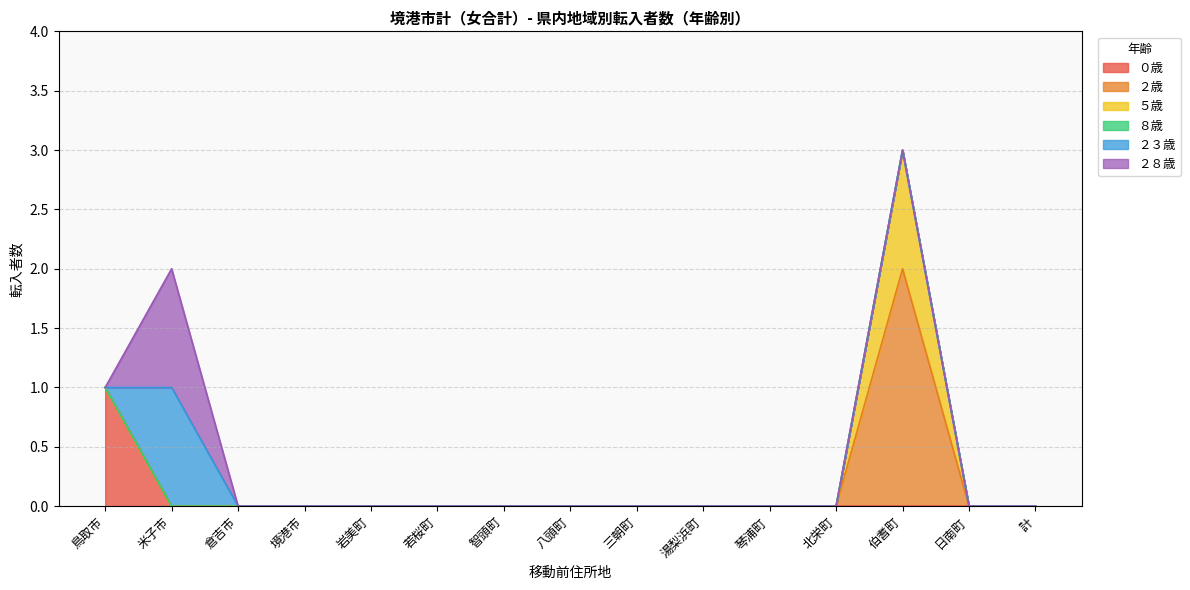

What is the highest value of the ０歳 series?

1